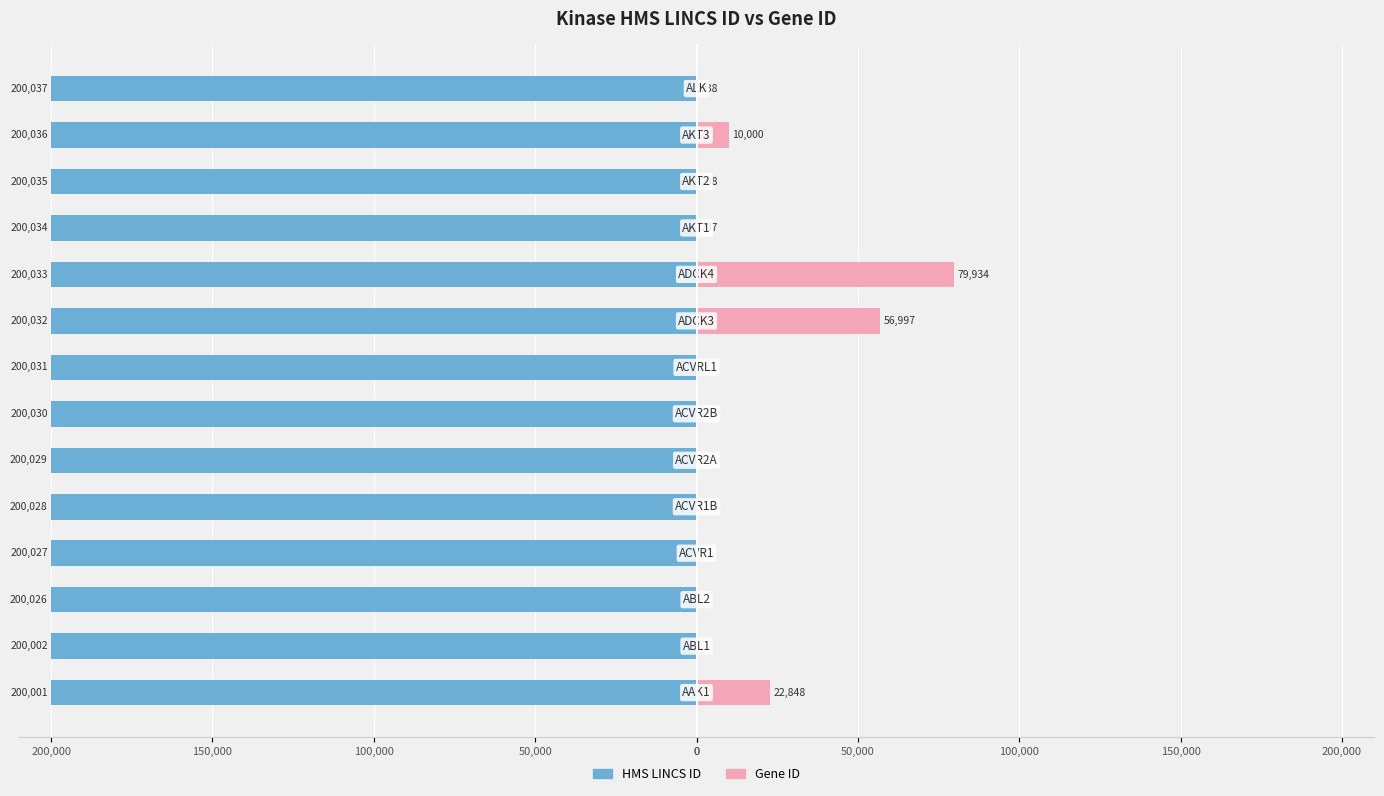

What are all the series names shown in the legend?

HMS LINCS ID, Gene ID